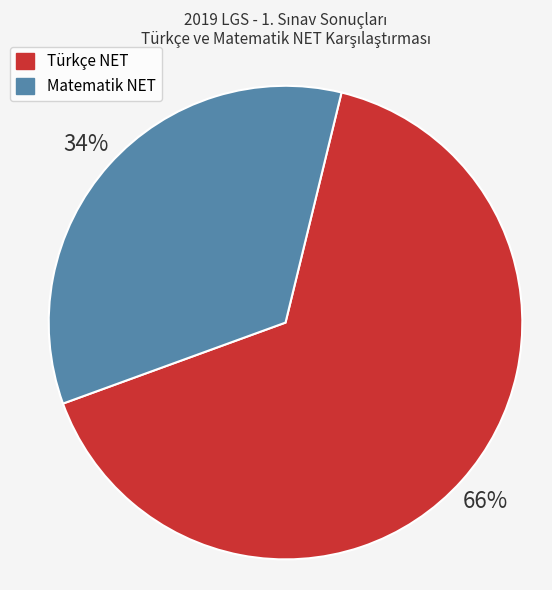

To the nearest percent, what is the average slice percentage?

50%